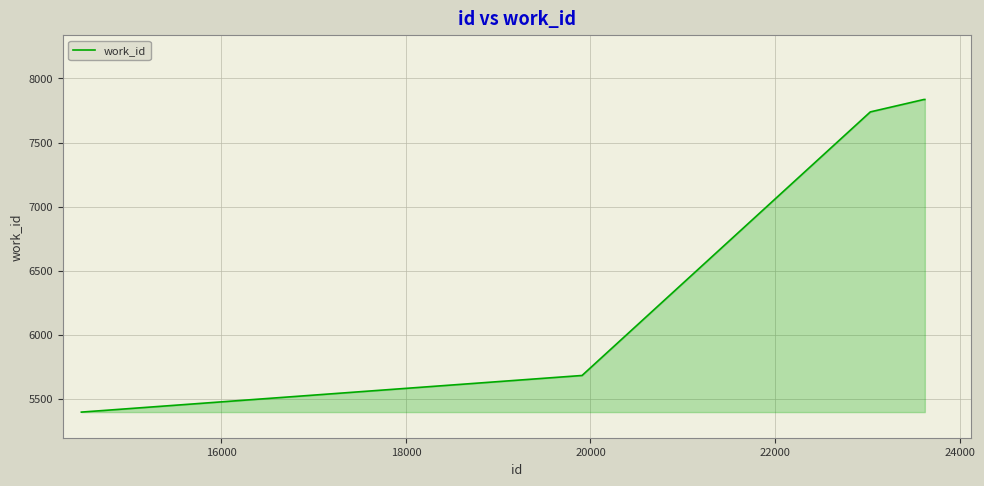

True or false: the data has more than 2 interior local peaks.

False